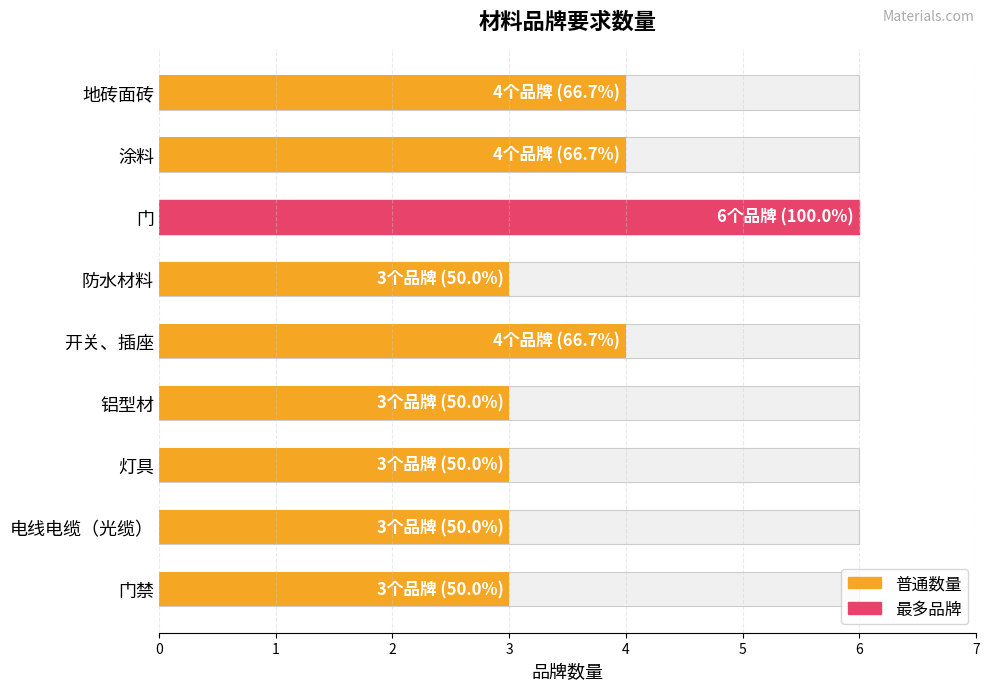

What is the sum of all values?

33